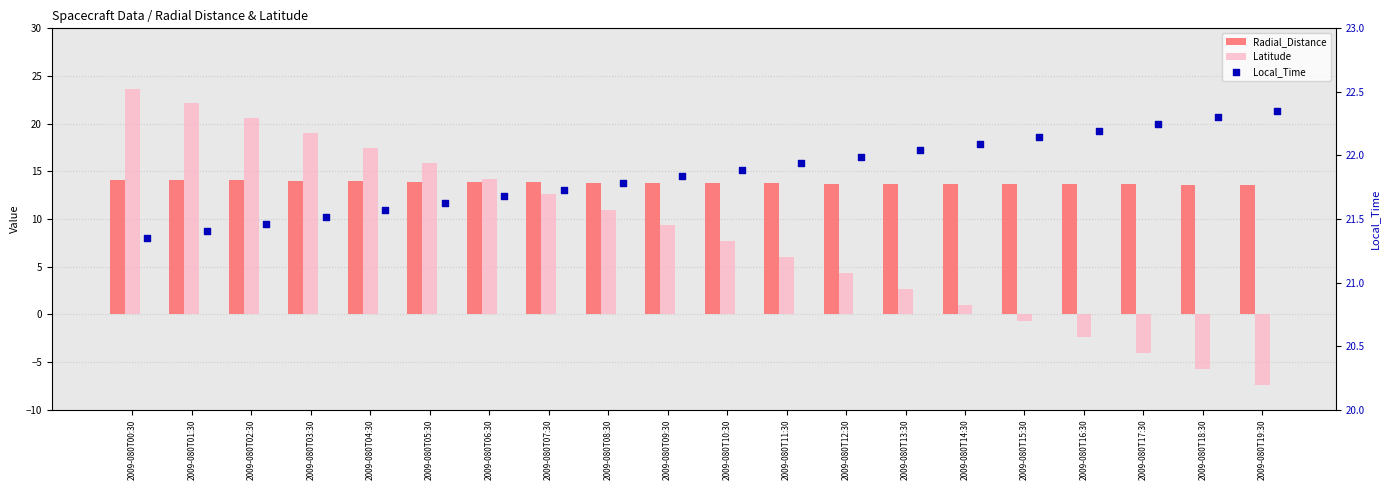

Which series contains the lowest Y value?

Latitude